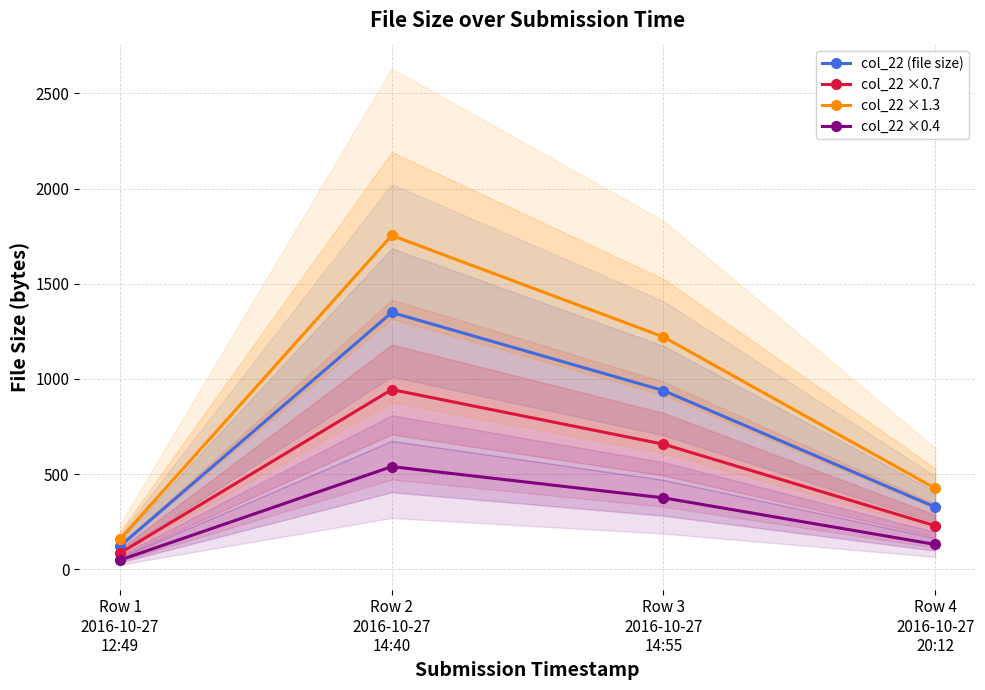

Between Row 3
2016-10-27
14:55 and Row 4
2016-10-27
20:12, which is larger?

Row 3
2016-10-27
14:55